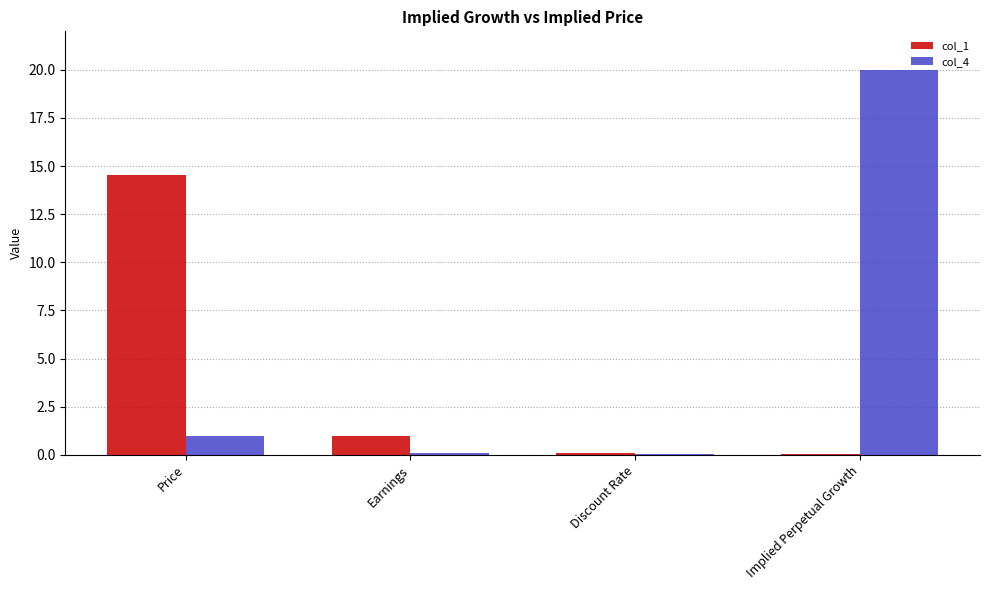

What is the total value across all series at Implied Perpetual Growth?

20.0